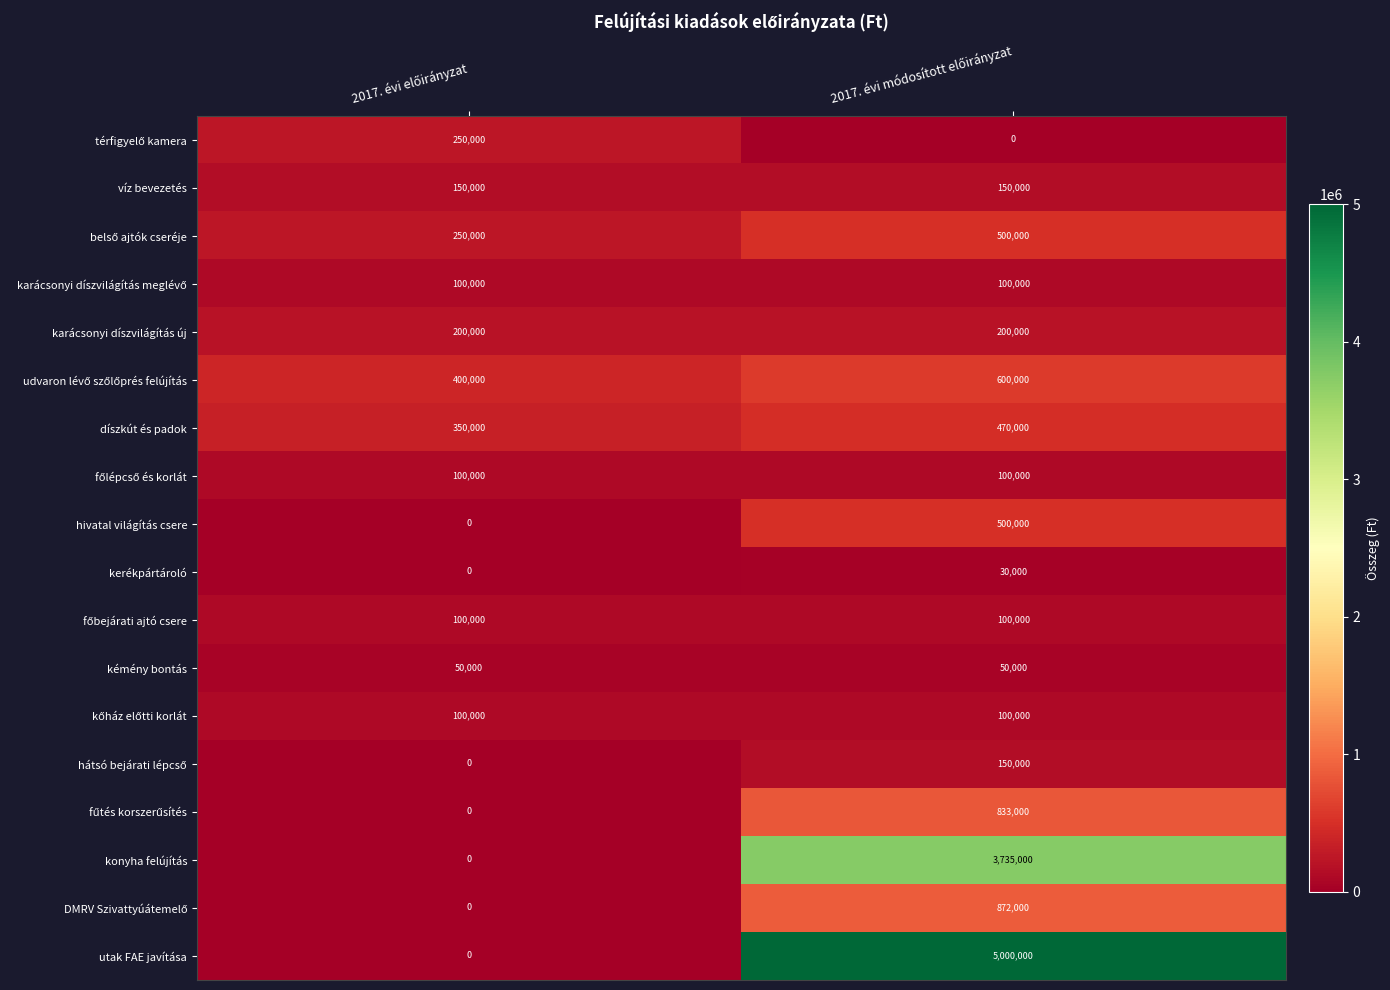

Which series has the largest total across all categories?

utak FAE javítása